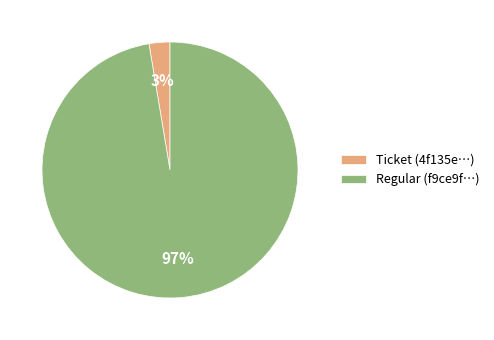

To the nearest percent, what is the combined percentage of Ticket (4f135e…) and Regular (f9ce9f…)?

100%